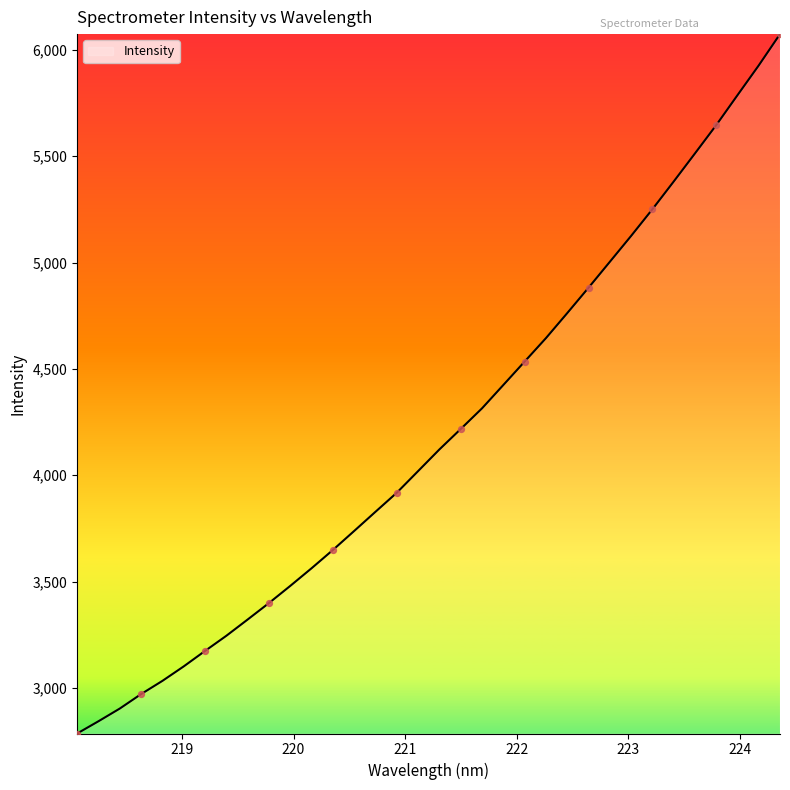

What is the greatest value displayed?

6074.1